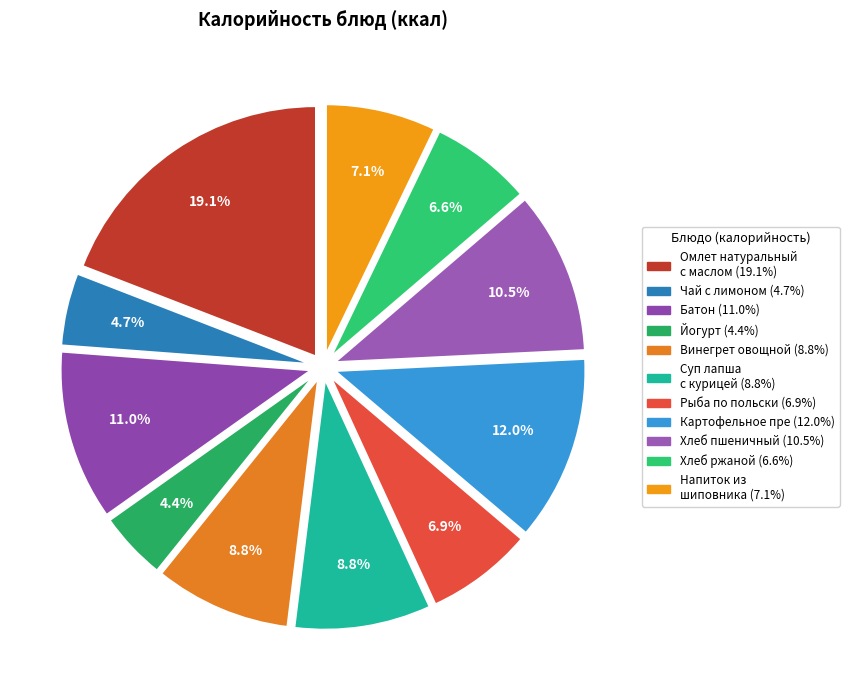

What is the largest slice in the pie chart?

Омлет натуральный с маслом